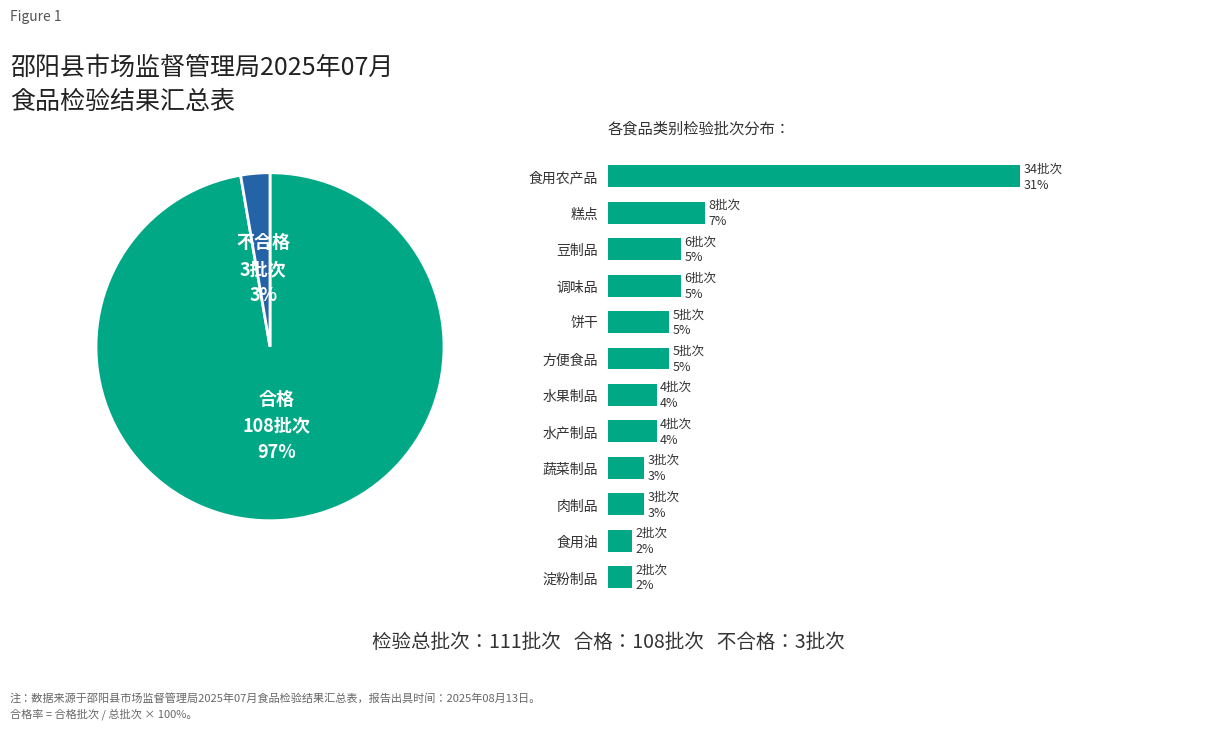

Combined, what portion of the pie is 饼干 and 调味品?

13.4%